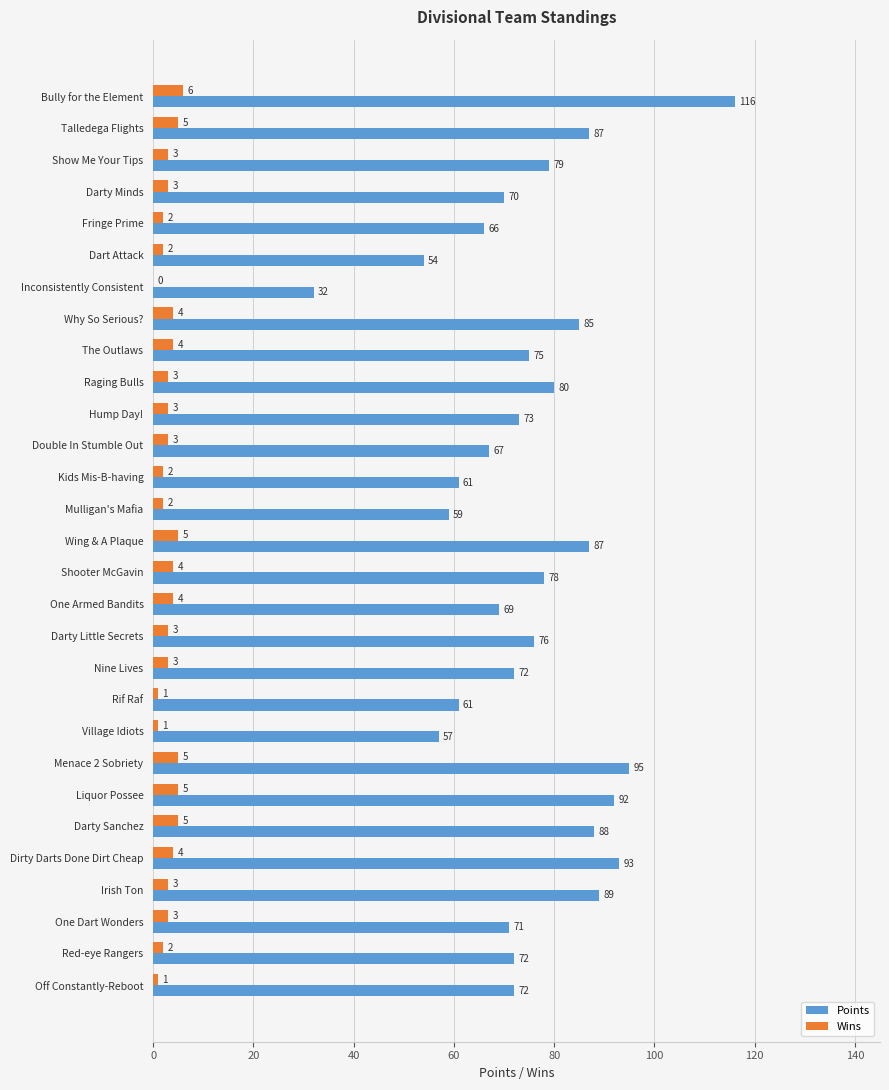

The value of Points at Darty Little Secrets is 130. True or false?

False